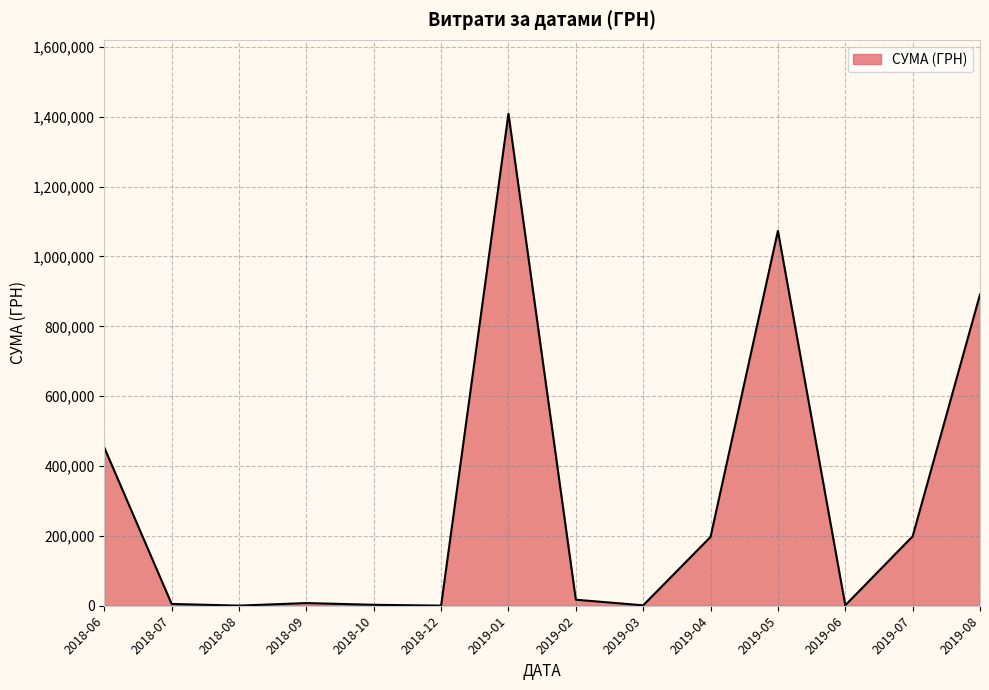

At which label is the value closest to 704572?

2019-08